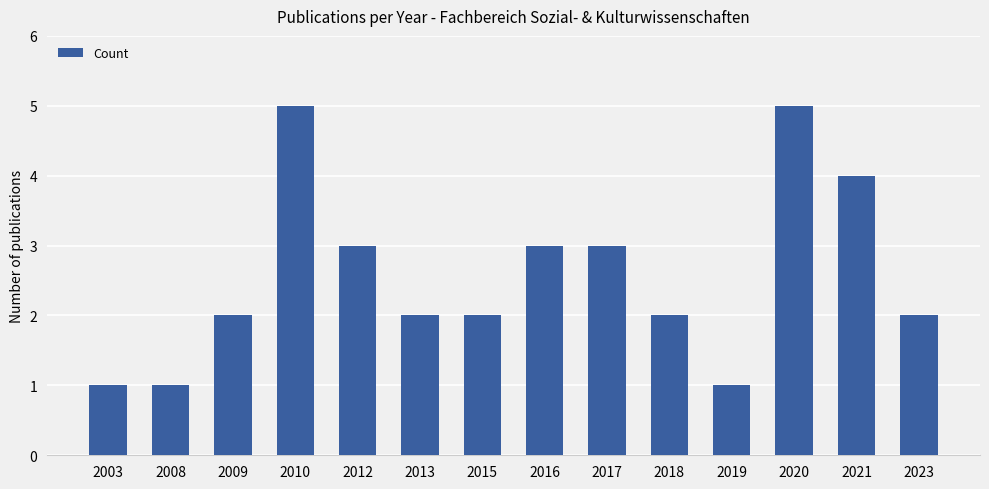

What is the maximum value shown in the chart?

5